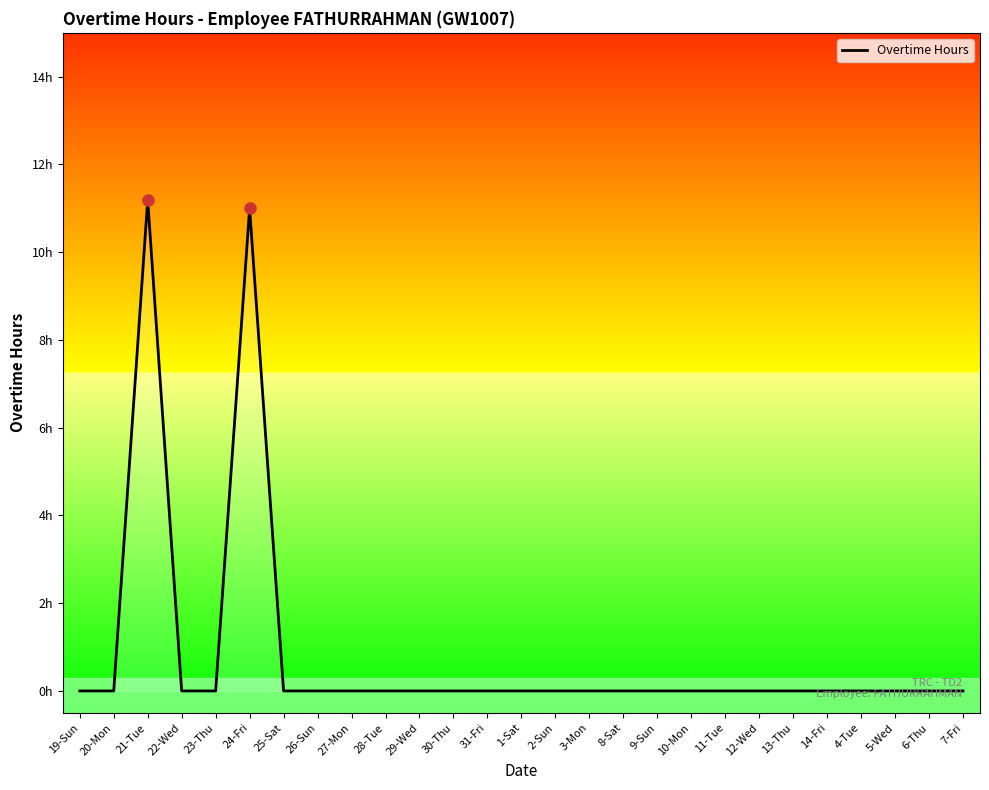

Does the chart display data point markers on the line(s)?

No